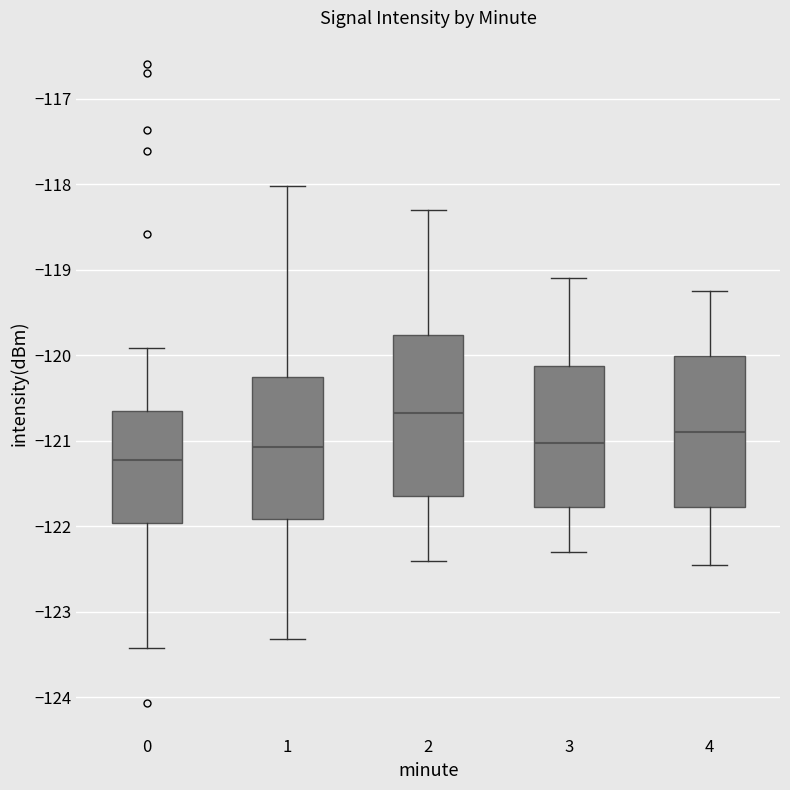

Where does the median line of the box at x = 4 sit on the y-axis? The values are not printed on the chart, so give them approximately, as read against the axis.

-120.9